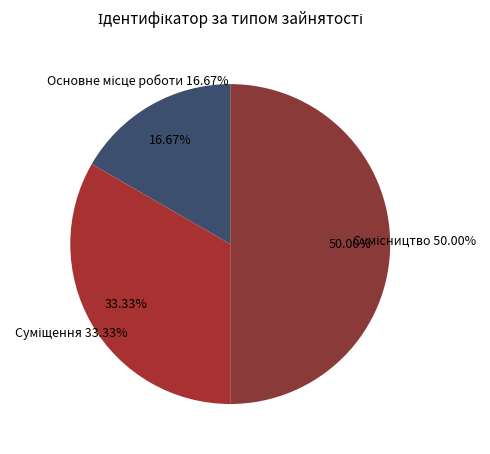

Which slice is the smallest?

Основне місце роботи